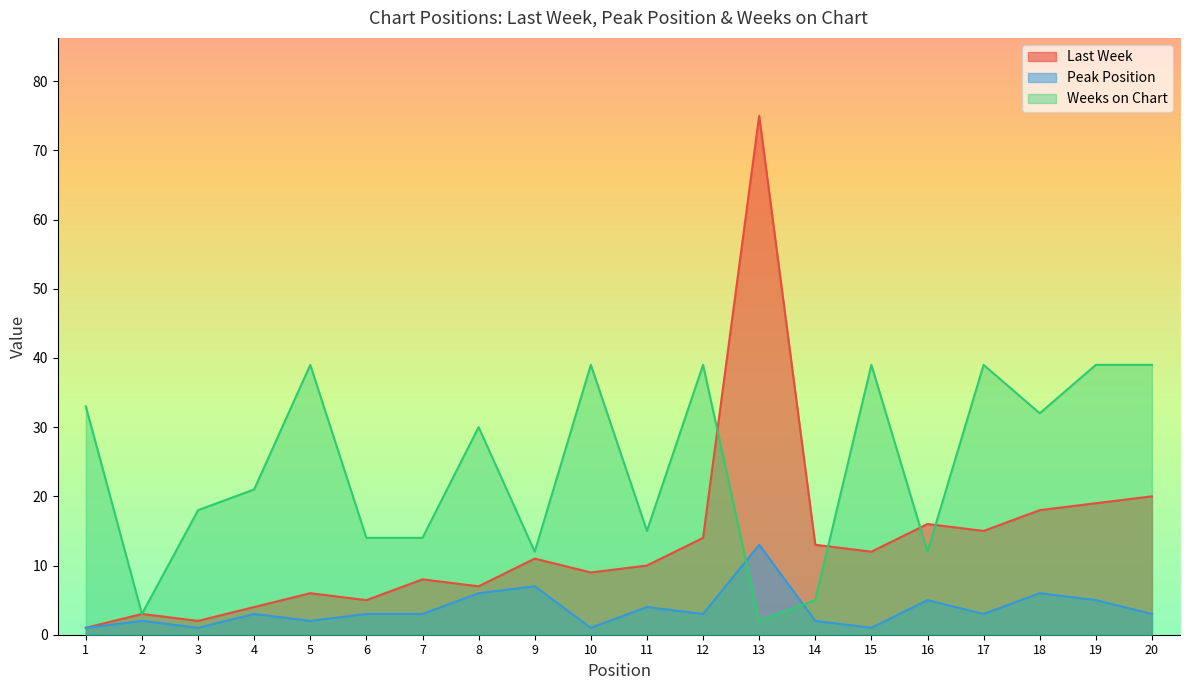

Between 4 and 8, which is larger?

8